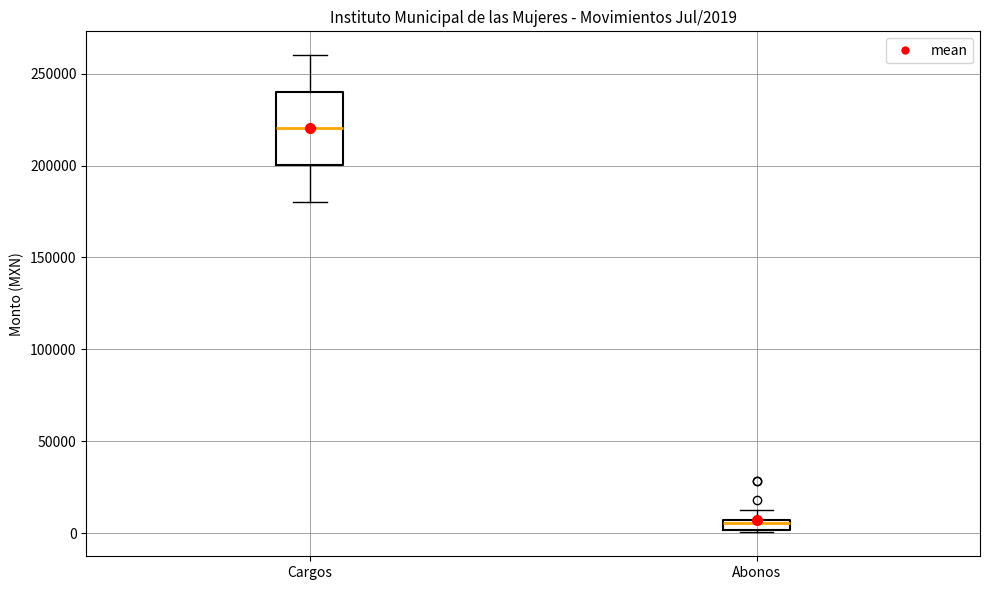

Which box's median line is the lowest?

Abonos